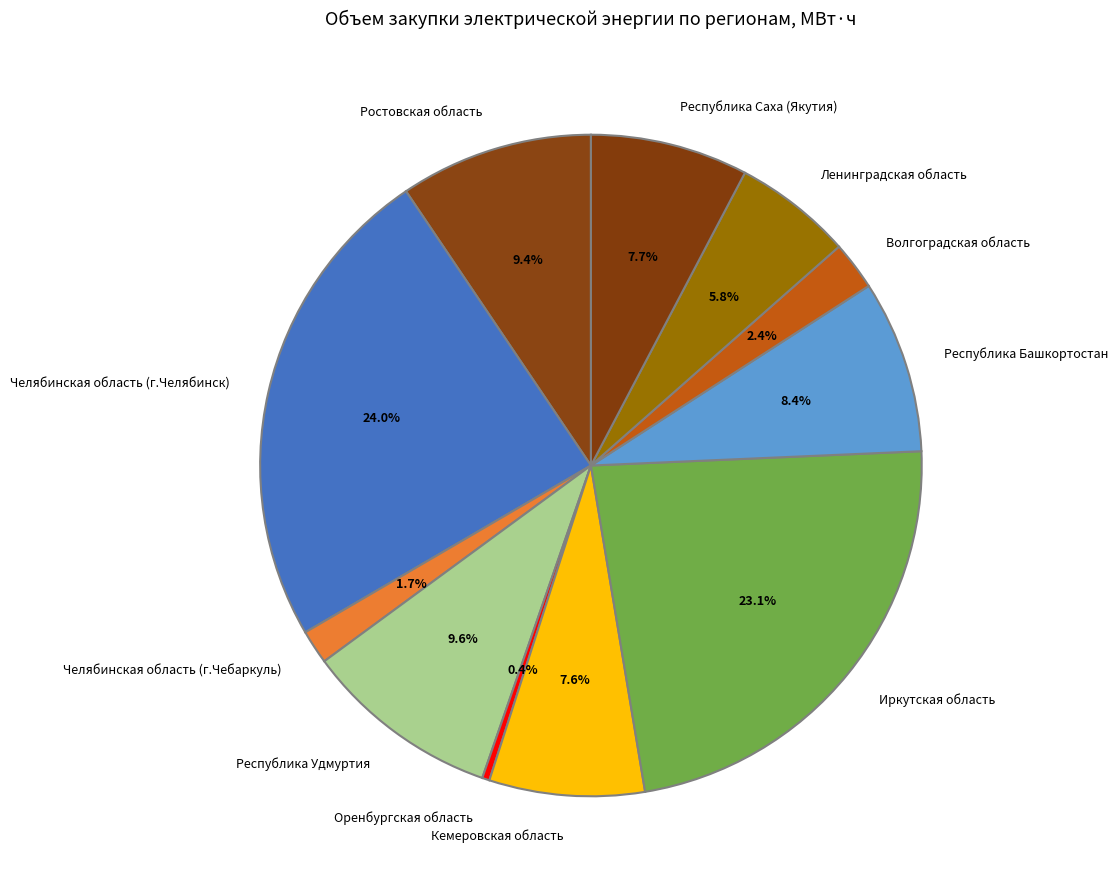

Is it true that Челябинская область (г.Челябинск) is 14% of the pie?

False